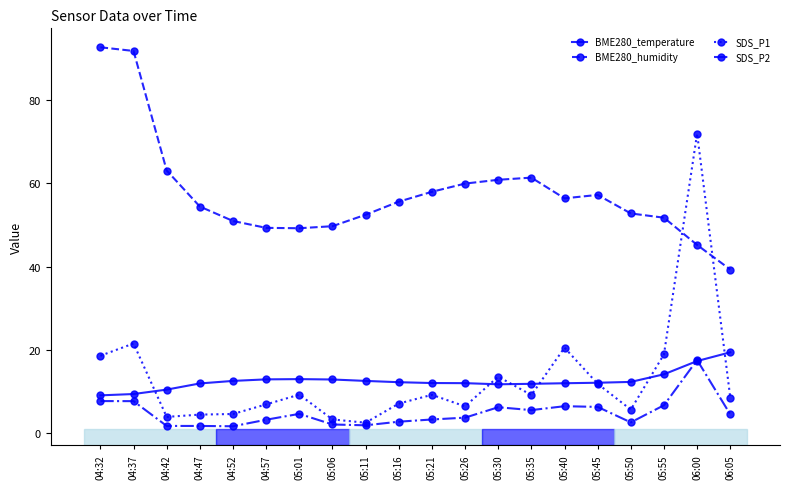

Is it true that BME280_humidity equals 45.2 at 06:00?

True